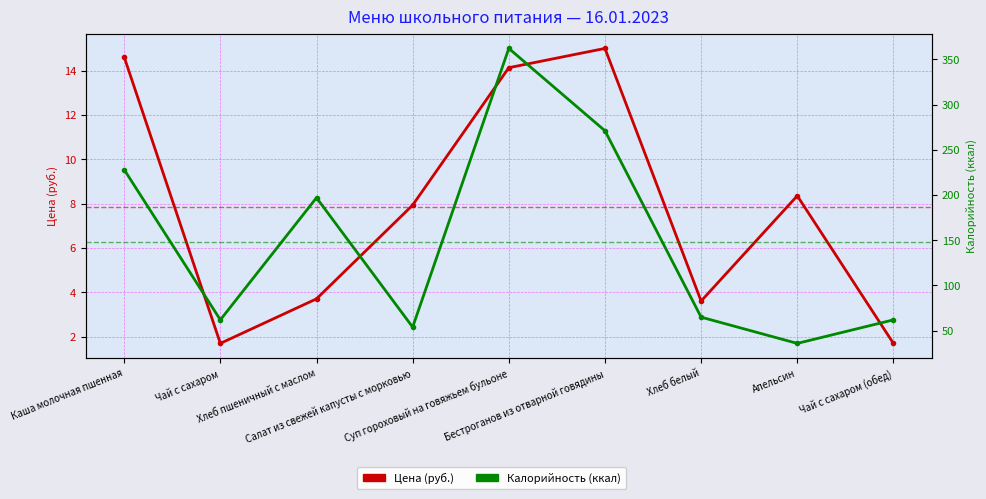

True or false: Цена (руб.) has more than 2 points higher than both neighbors.

False